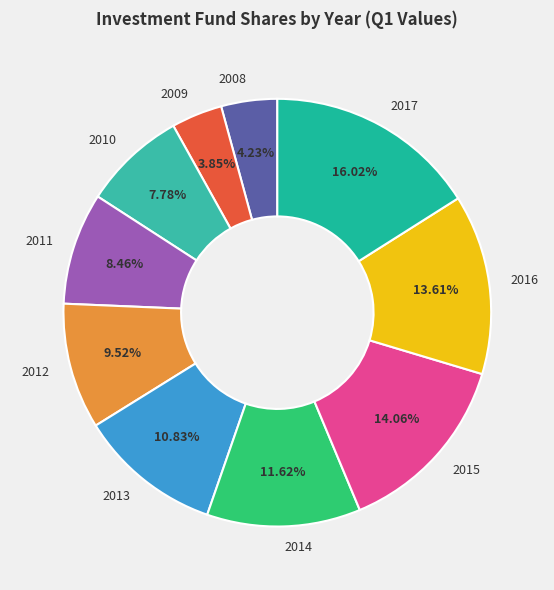

Which slice is the largest?

2017